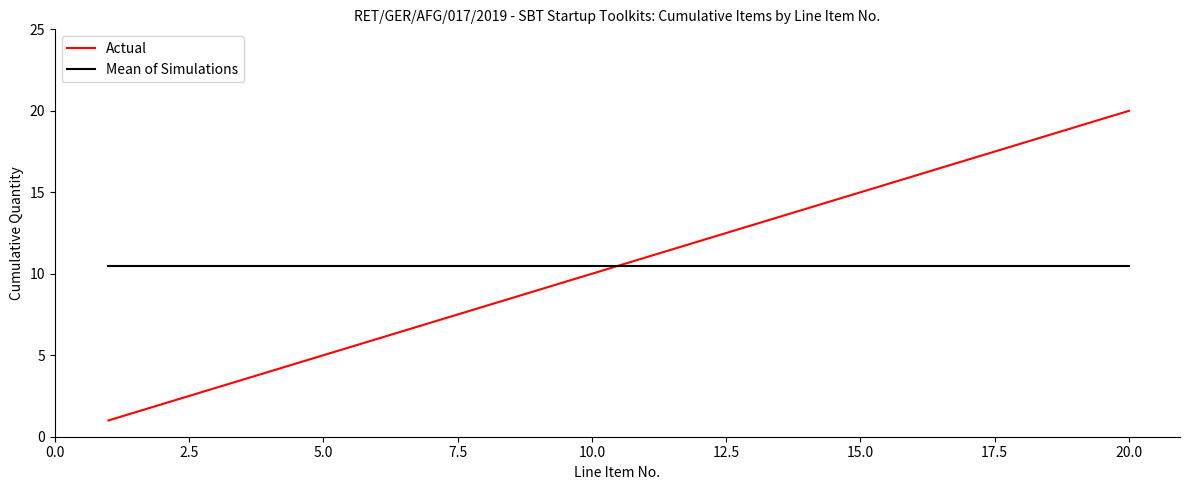

Which series ends up on top after the final intersection of Actual and Mean of Simulations?

Actual